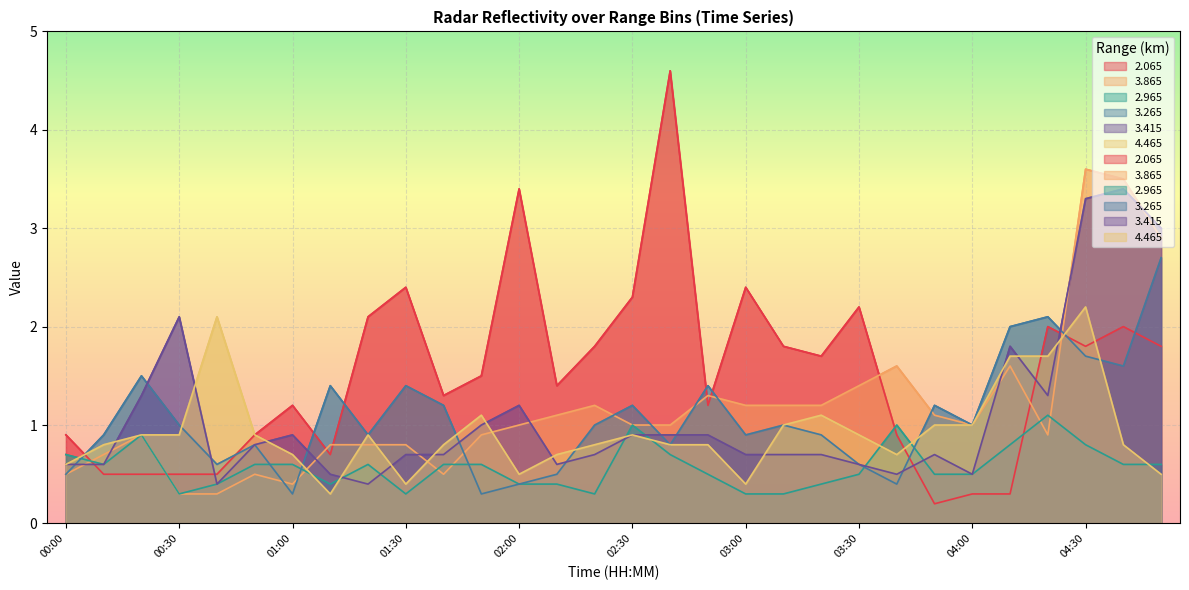

Which has a higher value, 01:30 or 04:10?

01:30